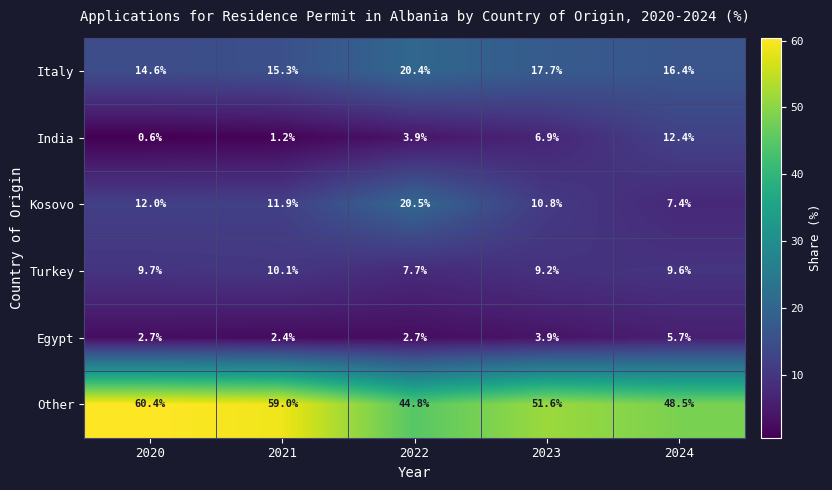

Reading left to right, list all the values displayed in this chart.

Italy: 14.6	15.3	20.4	17.7	16.4
India: 0.6	1.2	3.9	6.9	12.4
Kosovo: 12.0	11.9	20.5	10.8	7.4
Turkey: 9.7	10.1	7.7	9.2	9.6
Egypt: 2.7	2.4	2.7	3.9	5.7
Other: 60.4	59.0	44.8	51.6	48.5